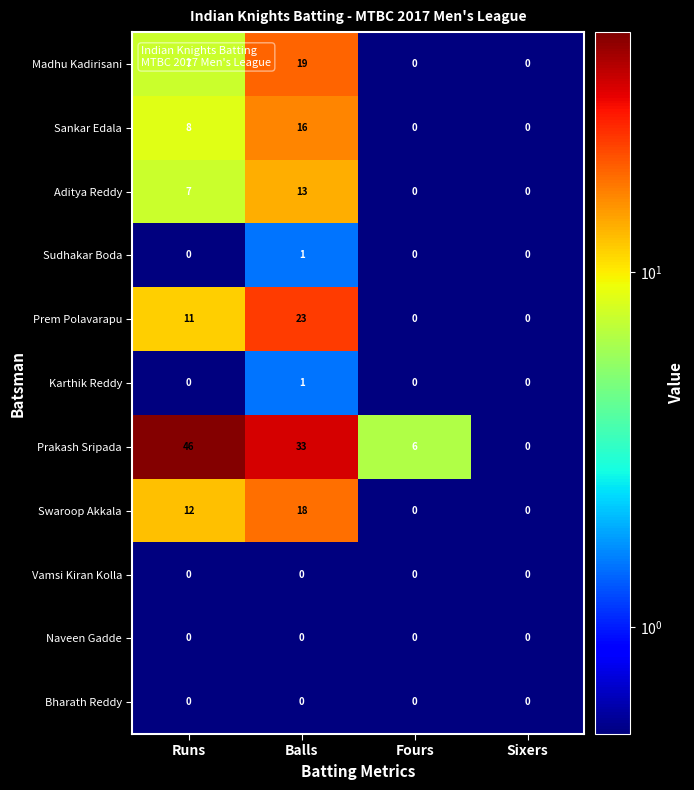

What is the greatest value displayed?

46